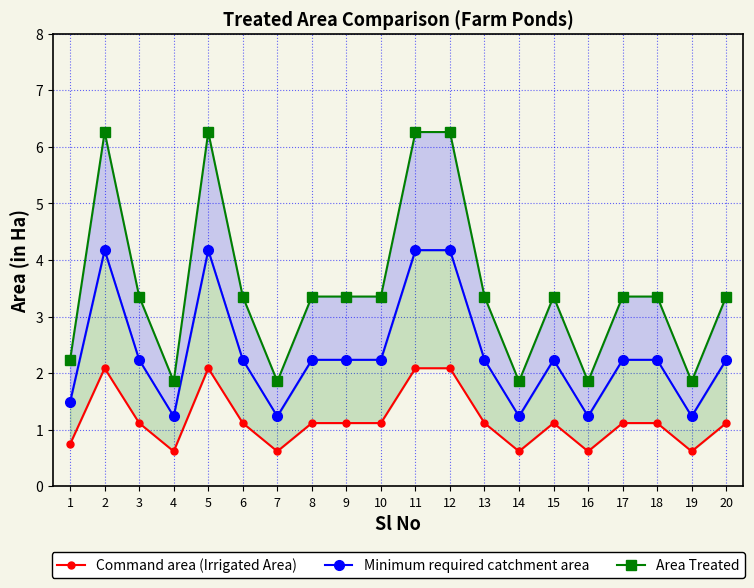

At how many categories does at least one series exceed 4?

4